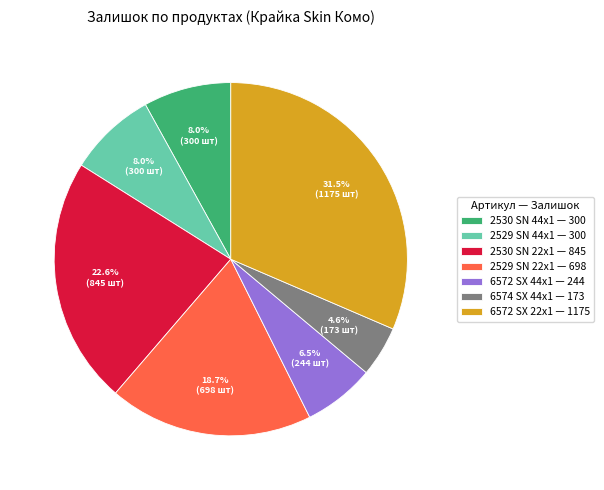

To the nearest percent, what is the average slice percentage?

14%